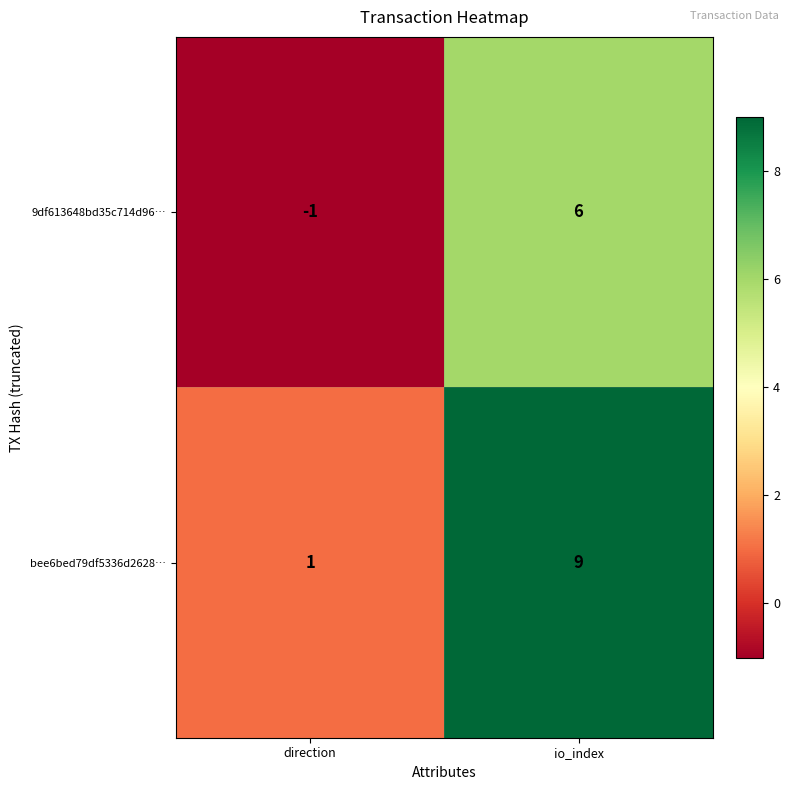

The value of bee6bed79df5336d2628… at direction is 2. True or false?

False